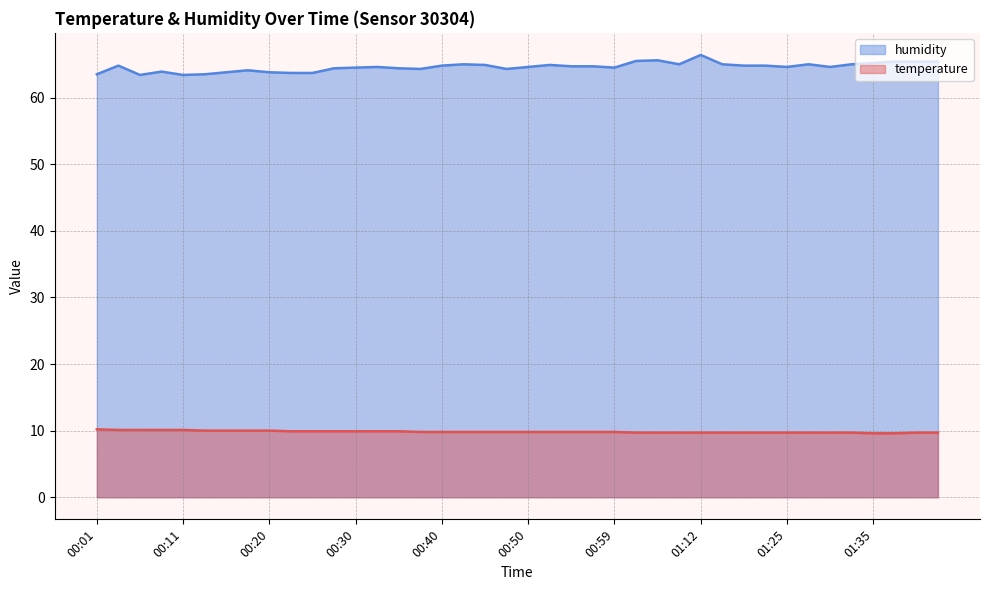

What is the average value of the humidity series?

64.6